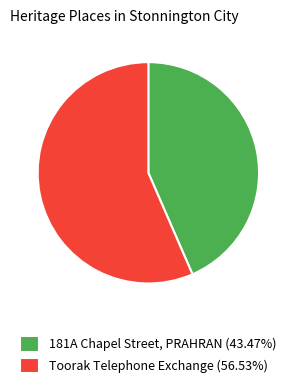

The 181A Chapel Street, PRAHRAN slice represents 43% of the pie. True or false?

True